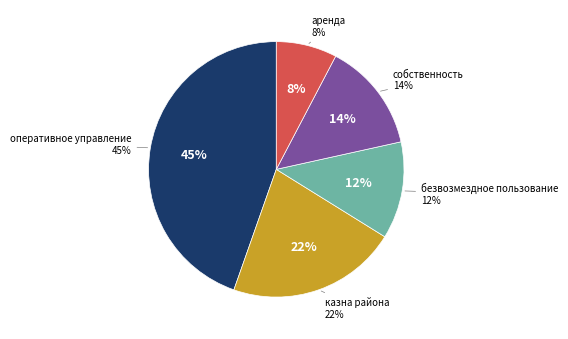

Rank the categories by value from highest to lowest.

оперативное управление, казна района, собственность, безвозмездное пользование, аренда